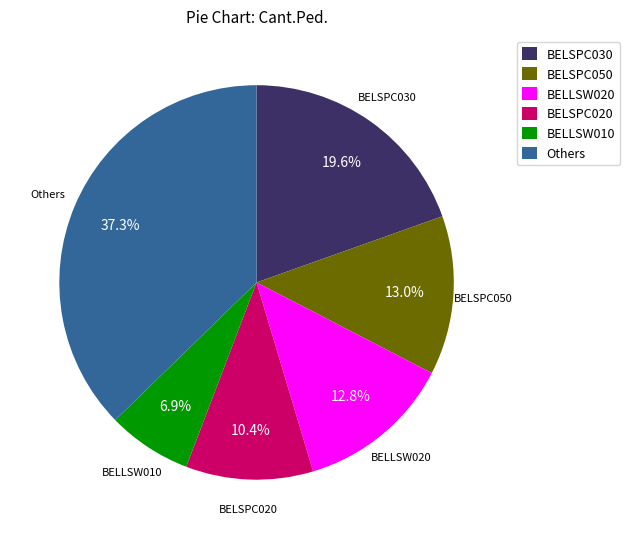

Is there a majority slice in this chart?

No